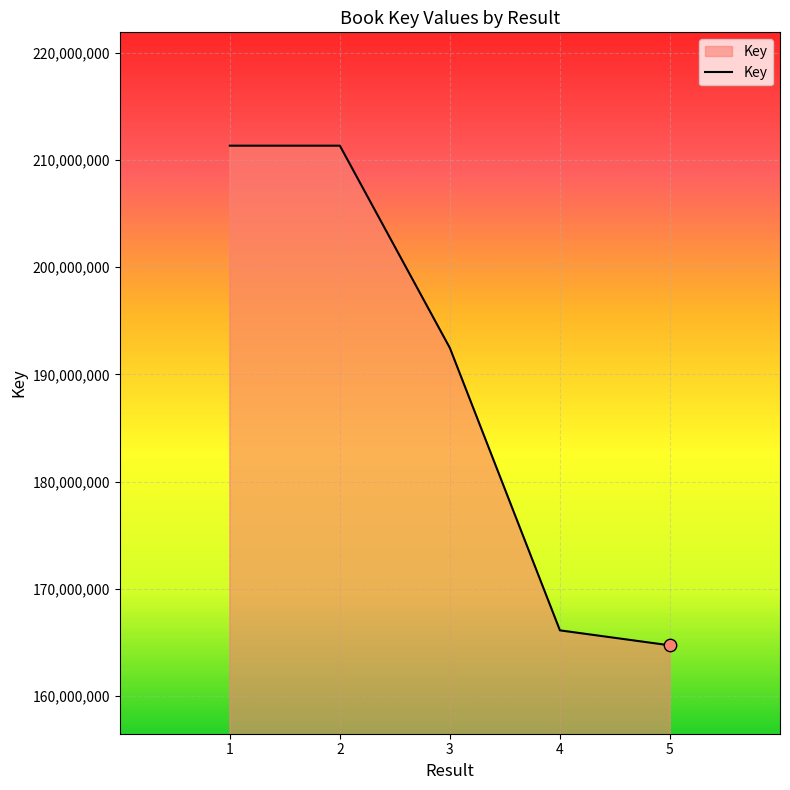

What is the change in value from 1 to 5?

-46580593